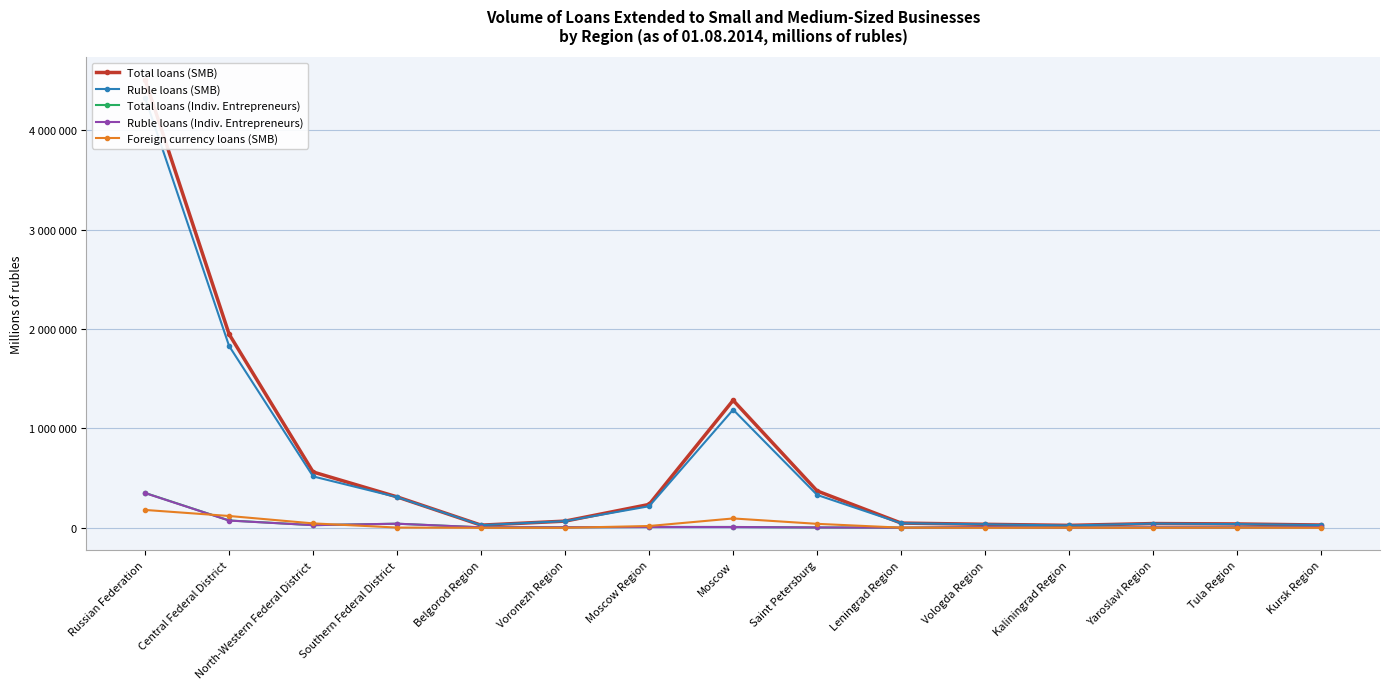

Where is the first local maximum for Total loans (Indiv. Entrepreneurs)?

Southern Federal District